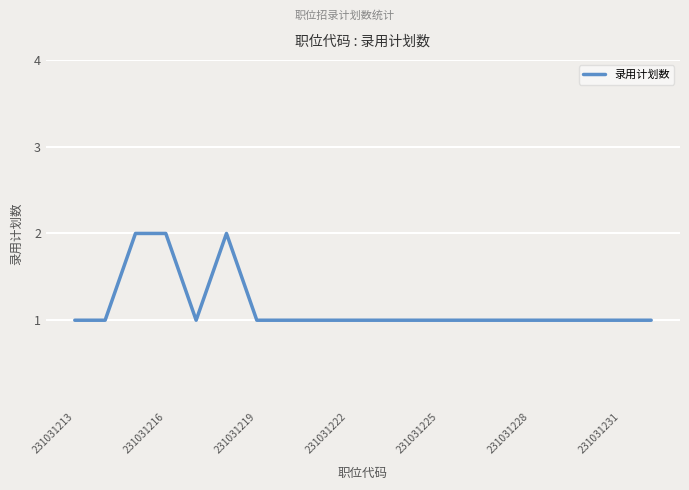

Does the chart display data point markers on the line(s)?

No